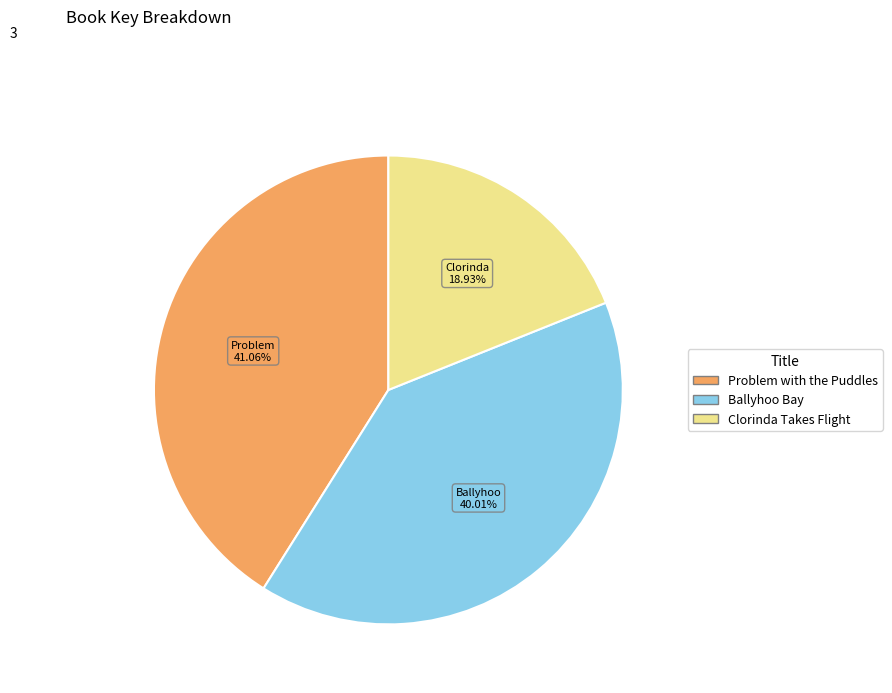

Which has a higher value, Clorinda Takes Flight or Ballyhoo Bay?

Ballyhoo Bay